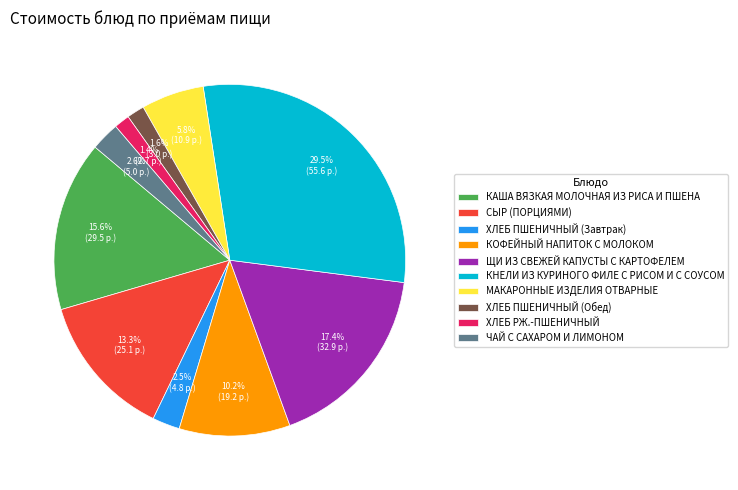

Is the sum of МАКАРОННЫЕ ИЗДЕЛИЯ ОТВАРНЫЕ and ЩИ ИЗ СВЕЖЕЙ КАПУСТЫ С КАРТОФЕЛЕМ greater than half?

No